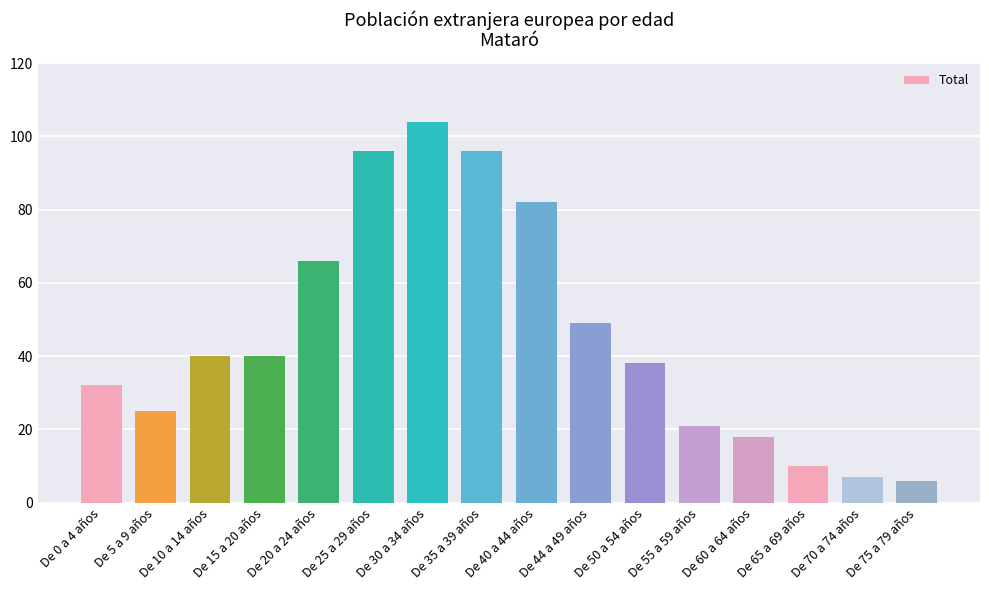

What is the ratio of the value at De 25 a 29 años to the value at De 60 a 64 años?

5.3